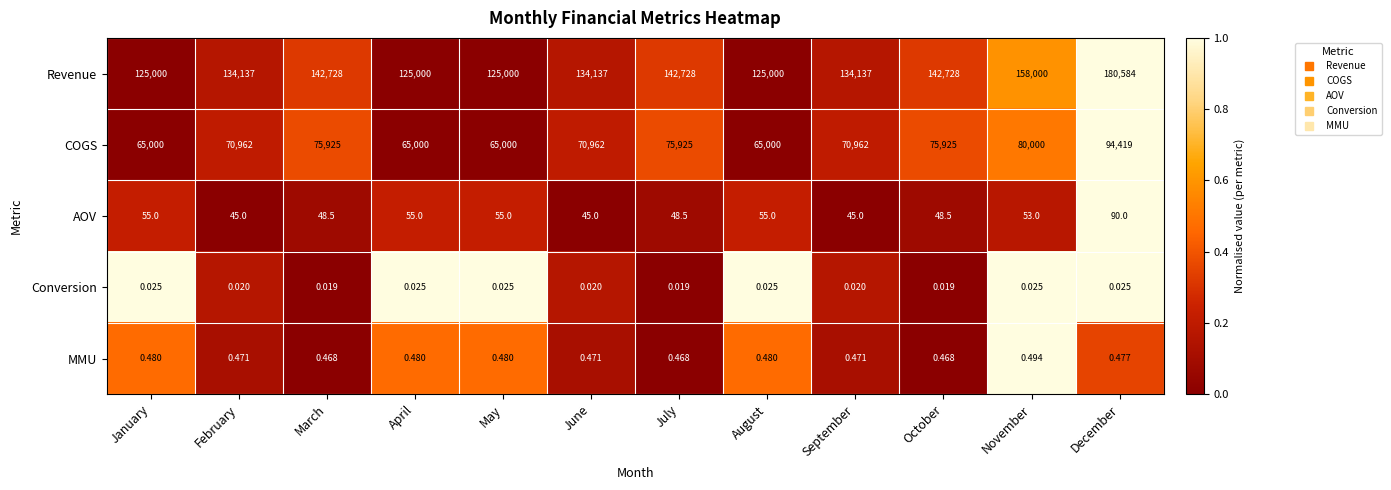

Which series has the largest range (max minus min)?

Revenue